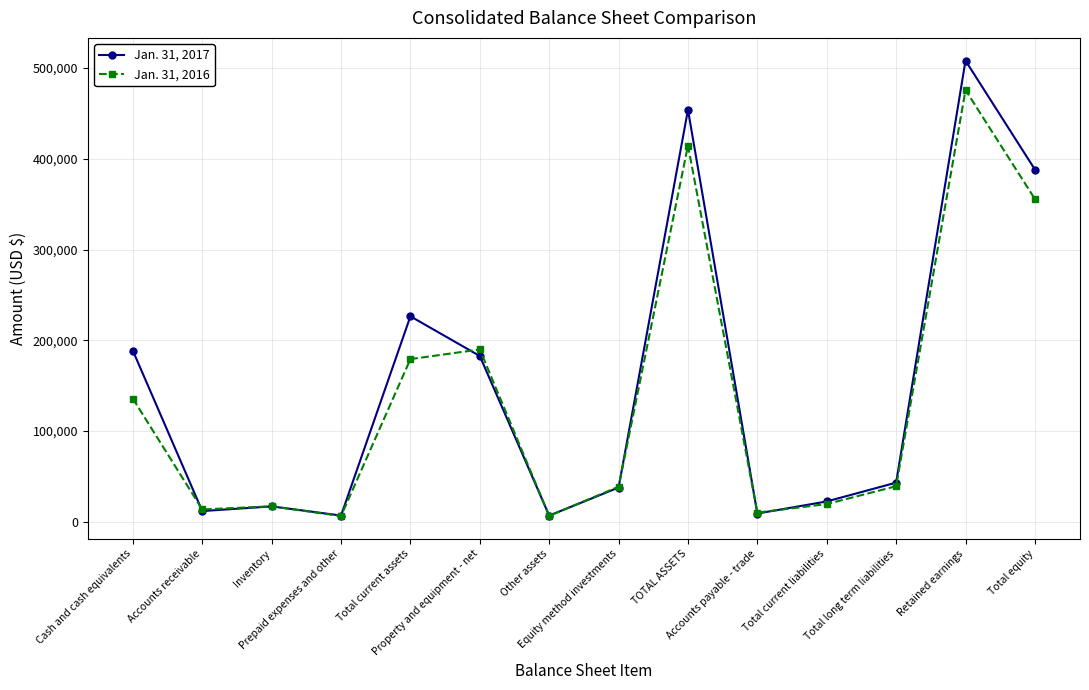

True or false: Jan. 31, 2017 has more than 2 interior local peaks.

True